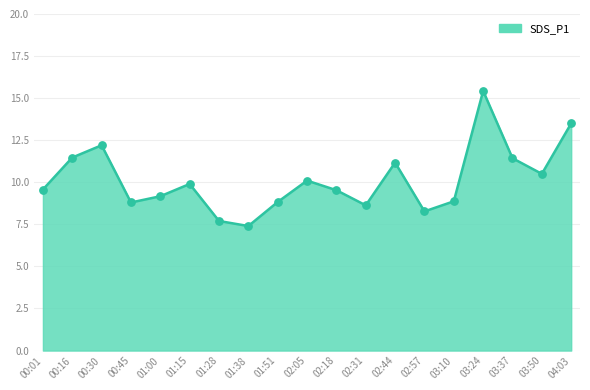

Approximately how many times larger is the value at 02:31 compared to 02:57?

1.0